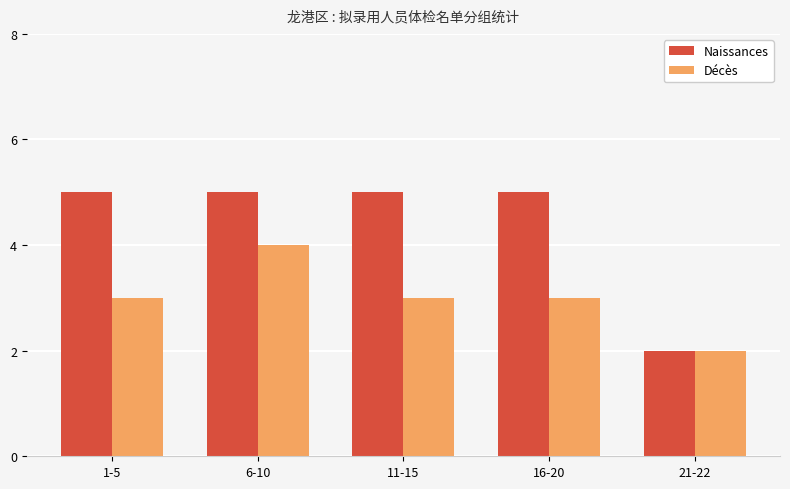

List the series in order of their overall mean, highest first.

Naissances, Décès